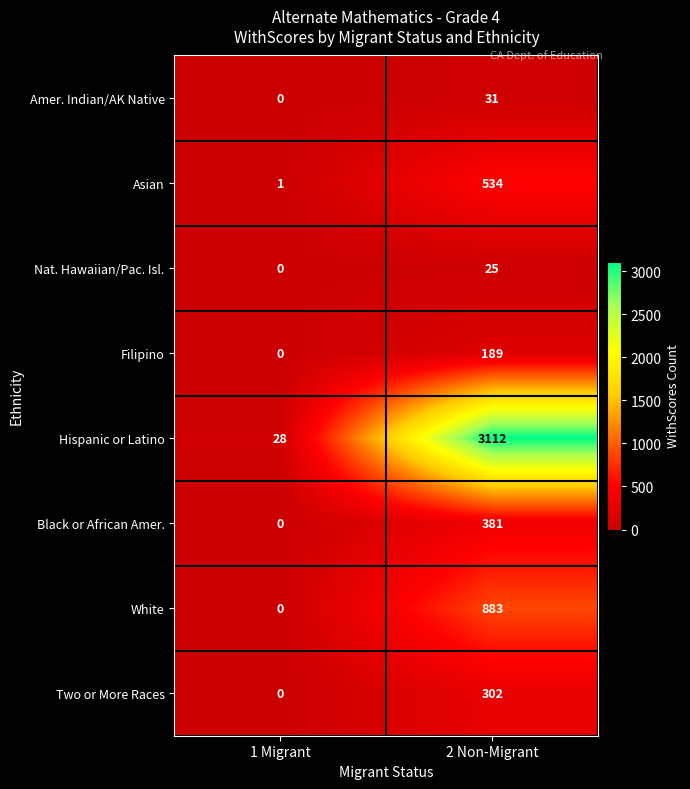

What is the difference between the highest and lowest values at 2 Non-Migrant?

3087